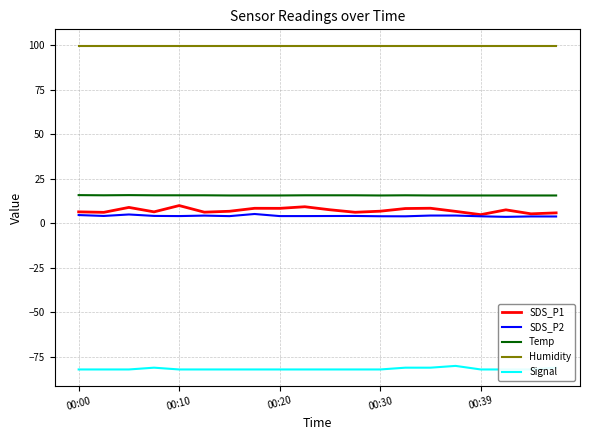

Which series has the widest spread of values?

SDS_P1